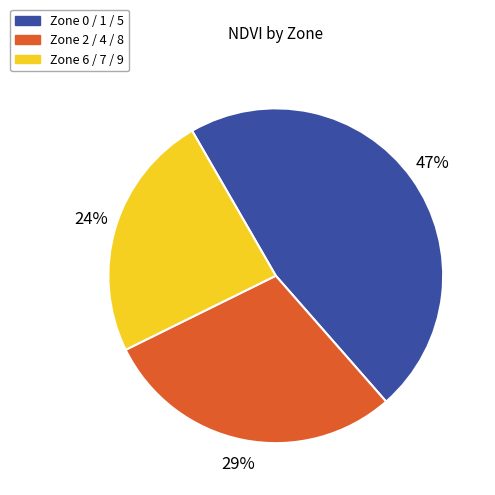

Does any single category account for the majority?

No